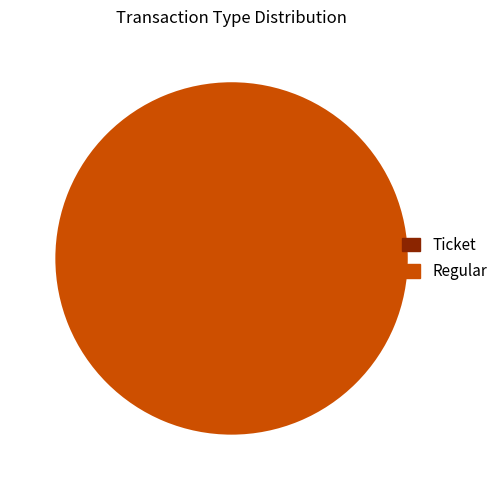

To the nearest percent, what is the average slice percentage?

50%